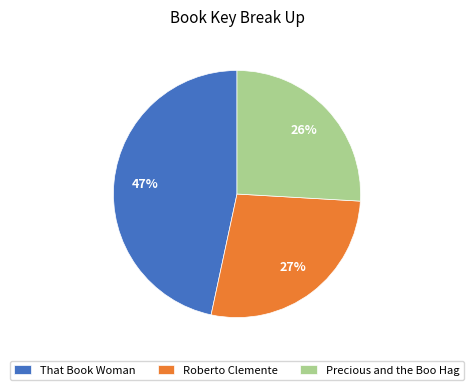

Which slice is the largest?

That Book Woman